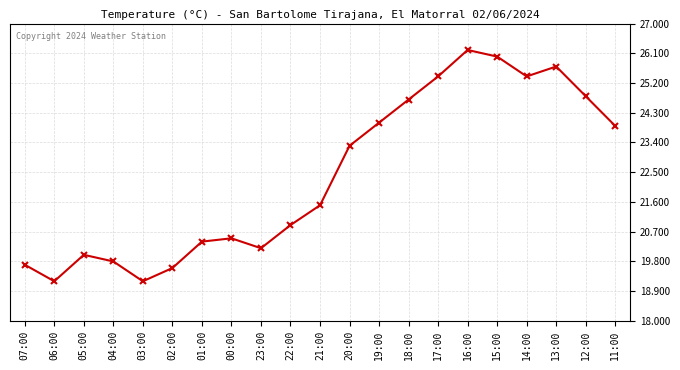

How many distinct data groups are displayed?

1